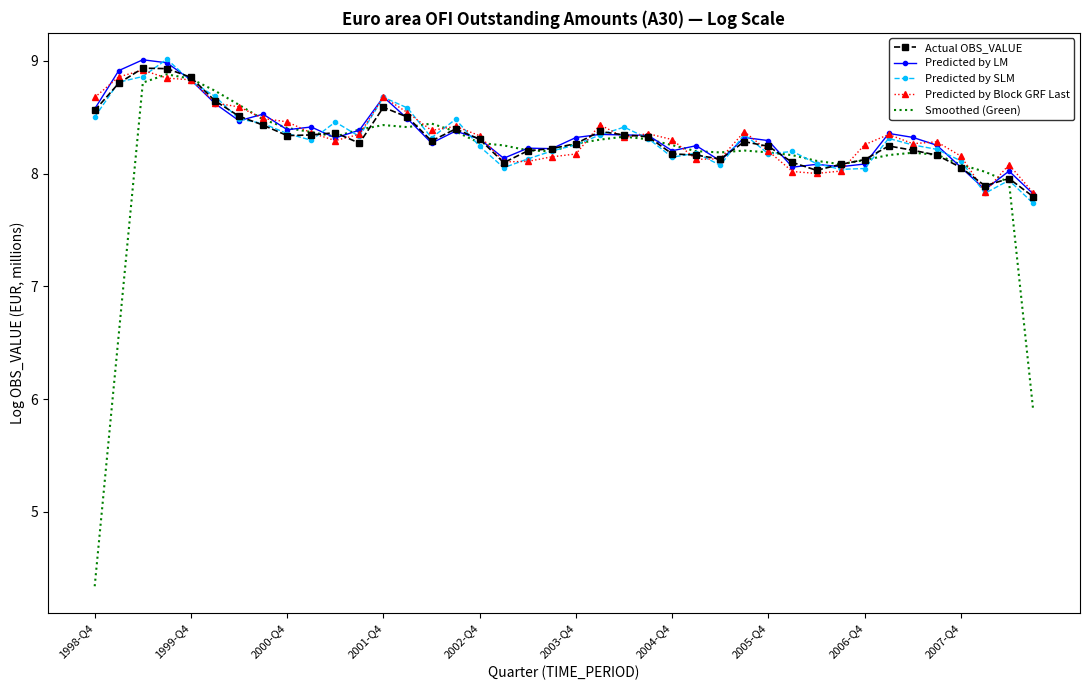

What is the minimum value for Predicted by SLM?

7.7